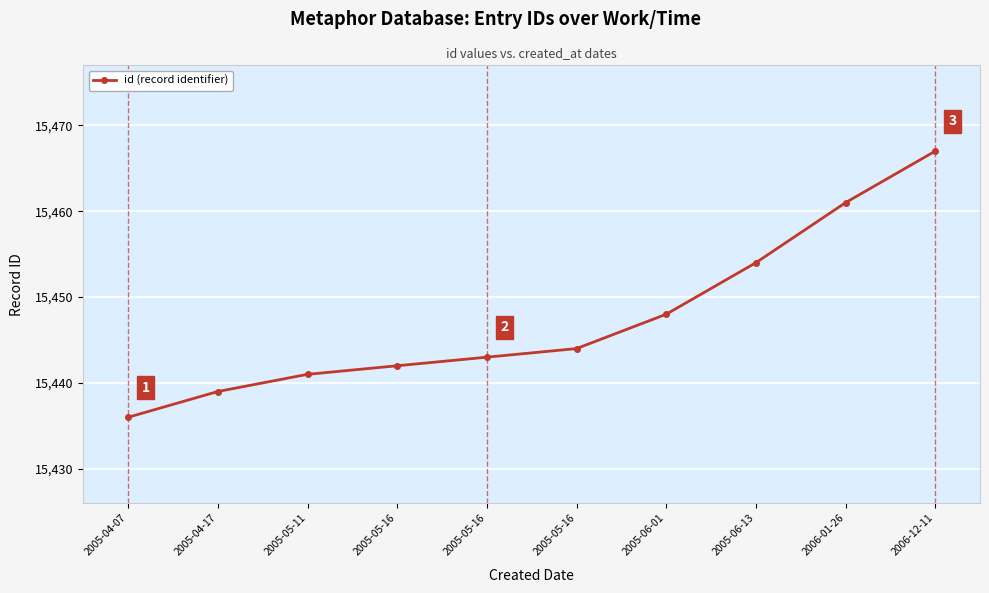

Reading left to right, extract all data points from this chart.

15436	15439	15441	15442	15443	15444	15448	15454	15461	15467